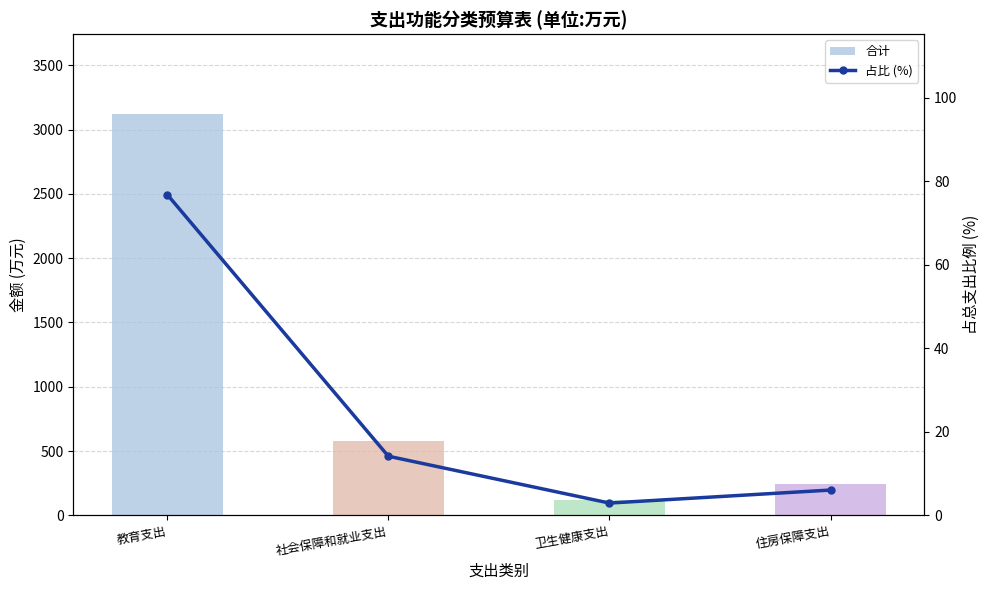

Which has a higher value, 卫生健康支出 or 社会保障和就业支出?

社会保障和就业支出